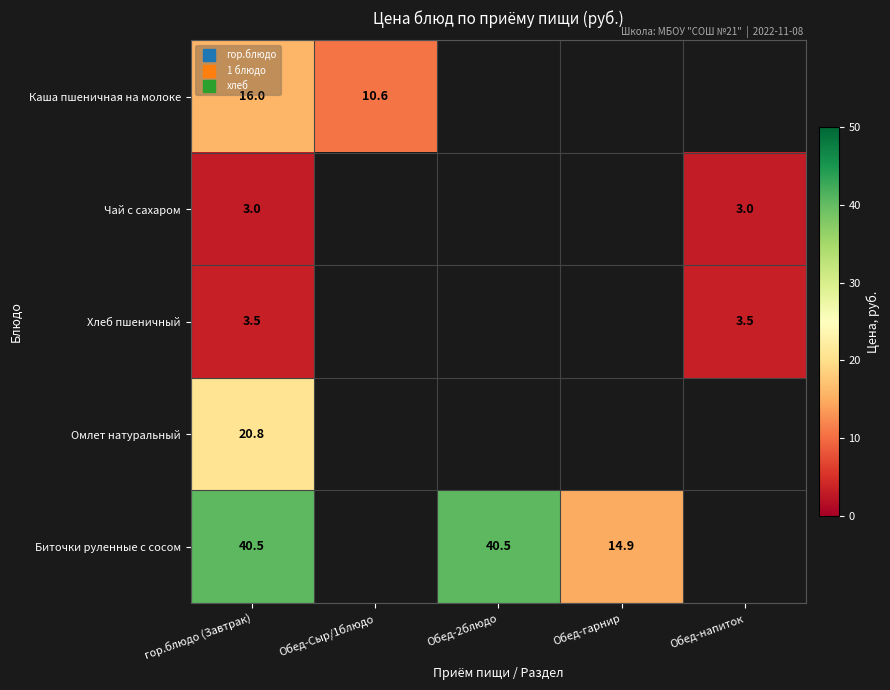

Is it true that Каша пшеничная на молоке equals 16.0 at гор.блюдо (Завтрак)?

True